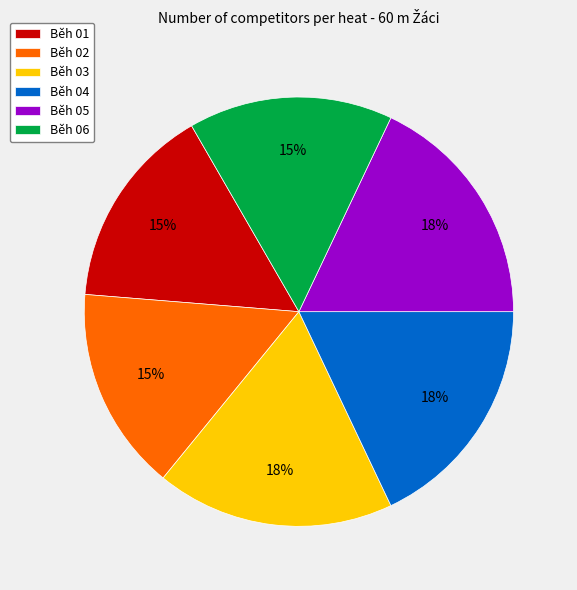

To the nearest percent, what is the combined percentage of Běh 01 and Běh 05?

33%